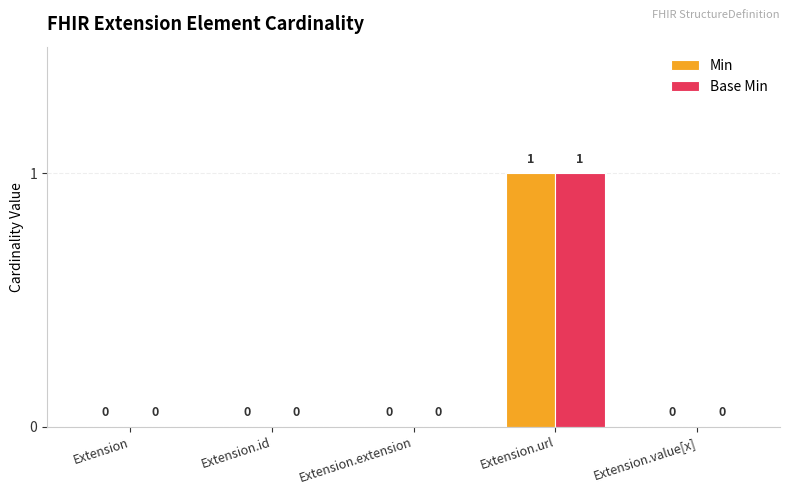

Which category has the highest value in the Base Min series?

Extension.url